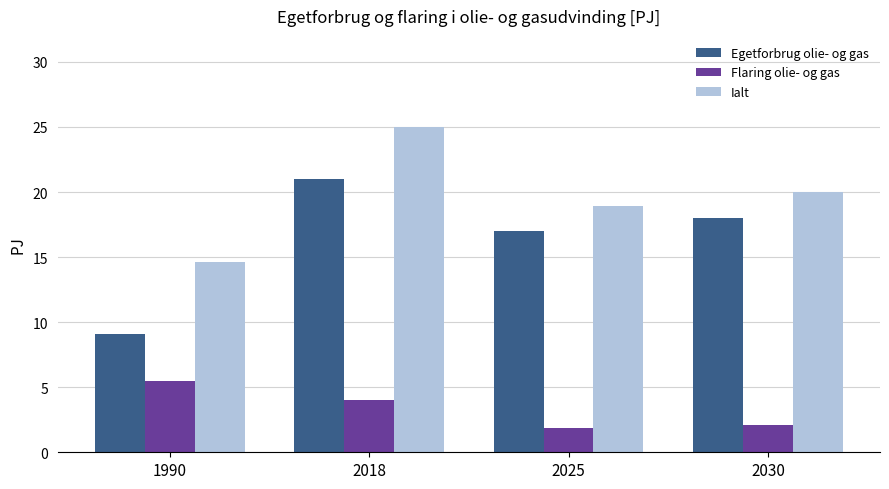

What is the difference between the highest and lowest values at 1990?

9.1